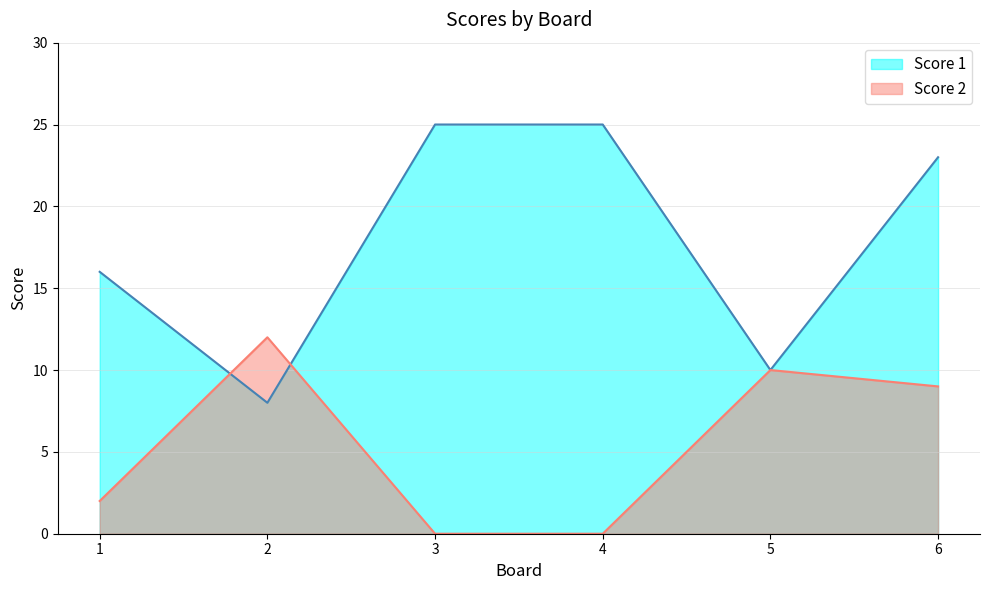

Count the Score 1 values in the range 10 to 25.

5